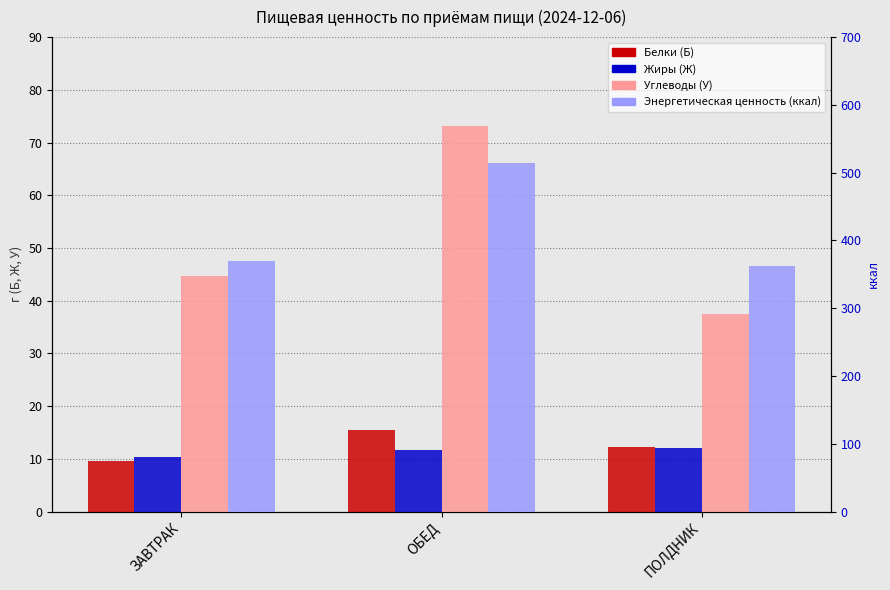

Which series has the widest spread of values?

Энергетическая ценность (ккал)